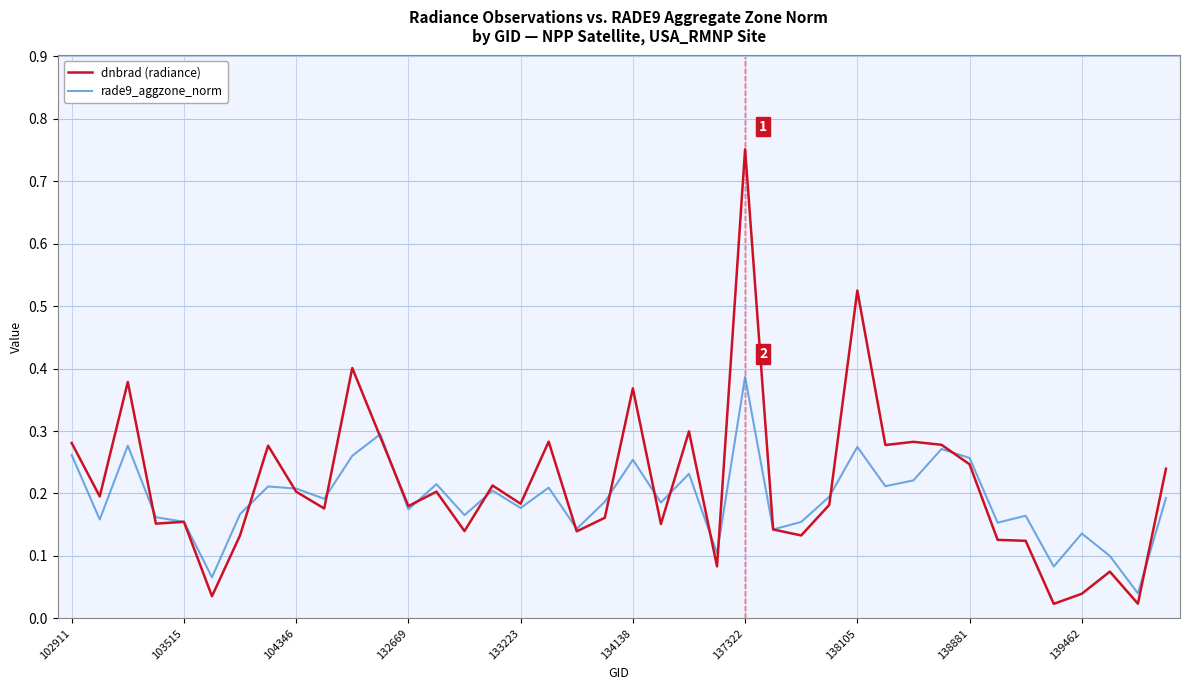

Rank the series by their maximum value, from lowest to highest.

rade9_aggzone_norm, dnbrad (radiance)